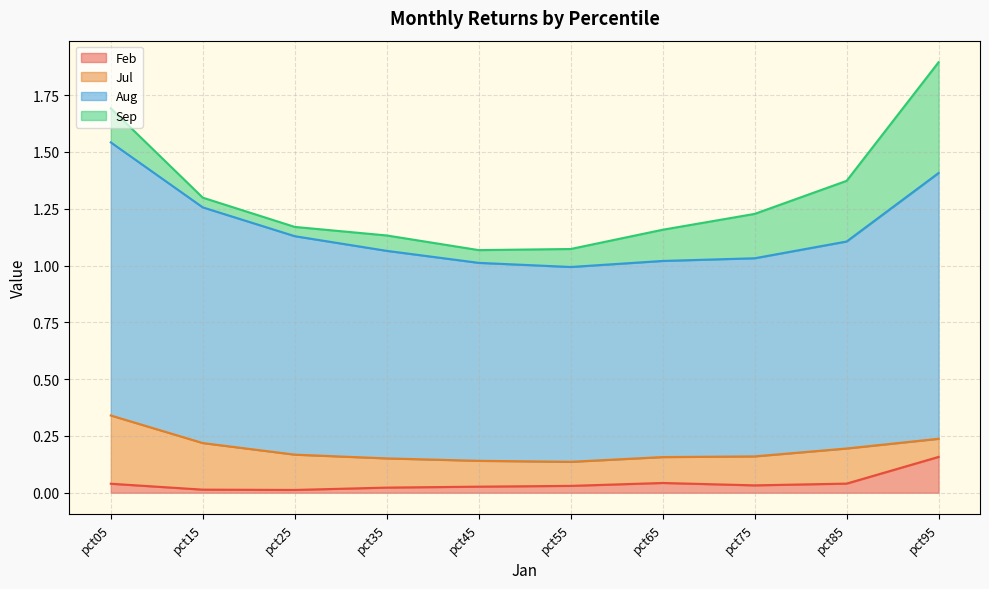

Which category has the highest value in the Aug series?

pct05